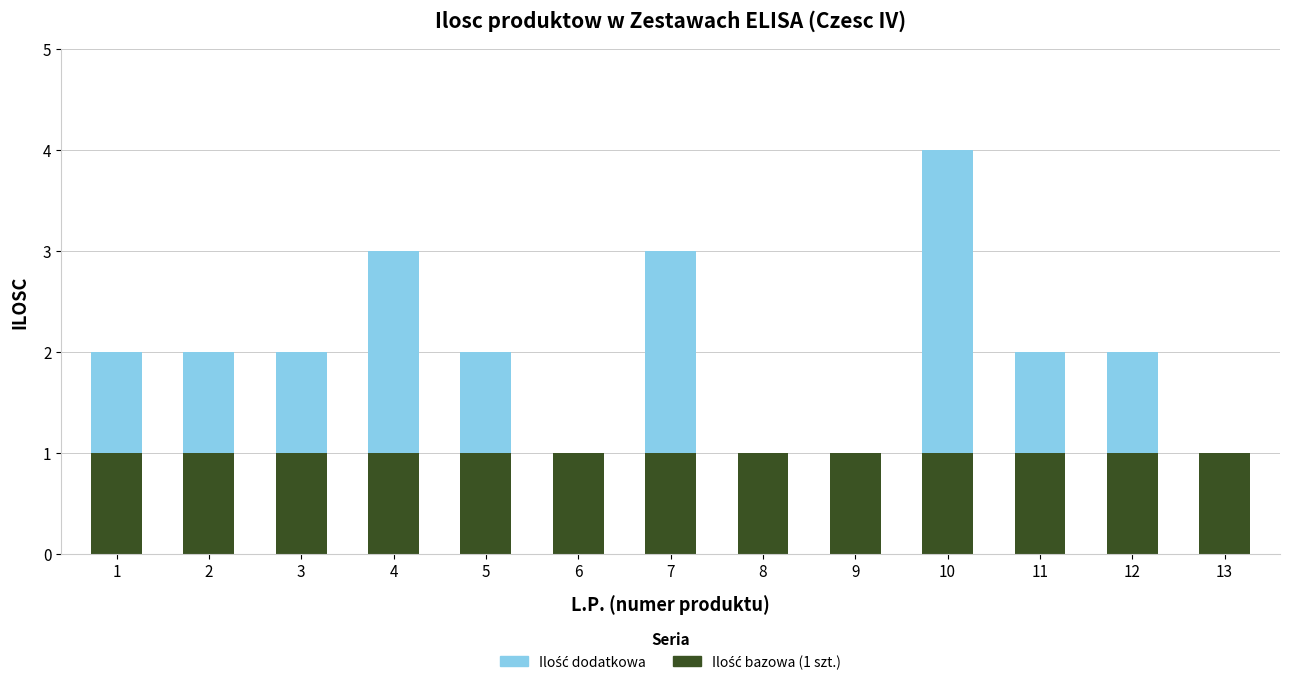

What is the total value across all series at 10?

4